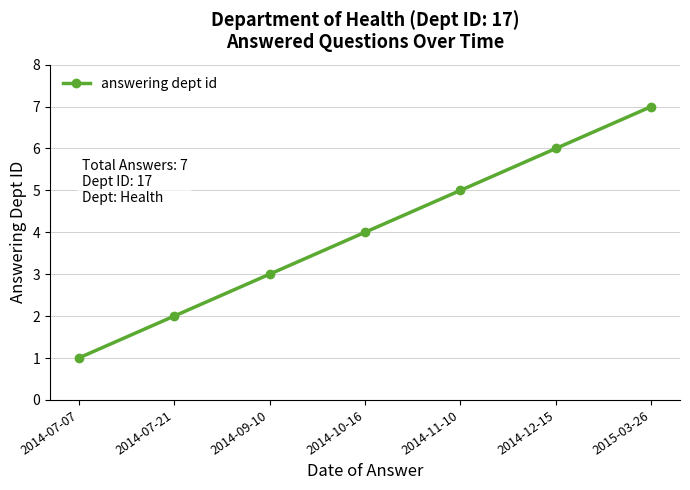

At which label is the value closest to 4?

2014-10-16